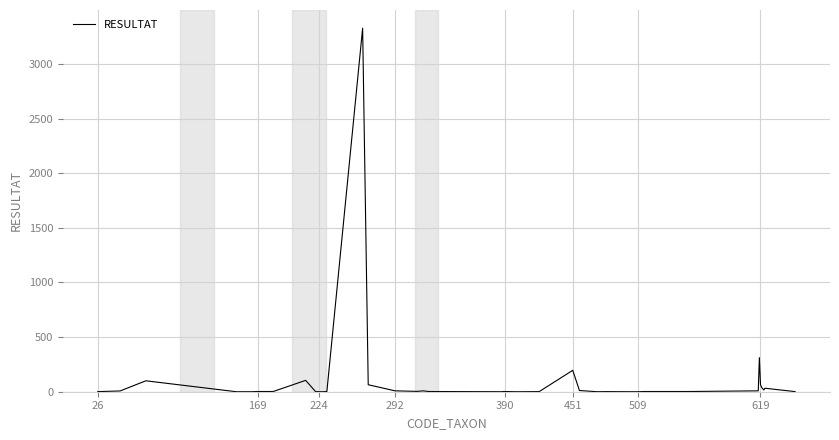

What is the difference between the maximum and minimum values?

3328